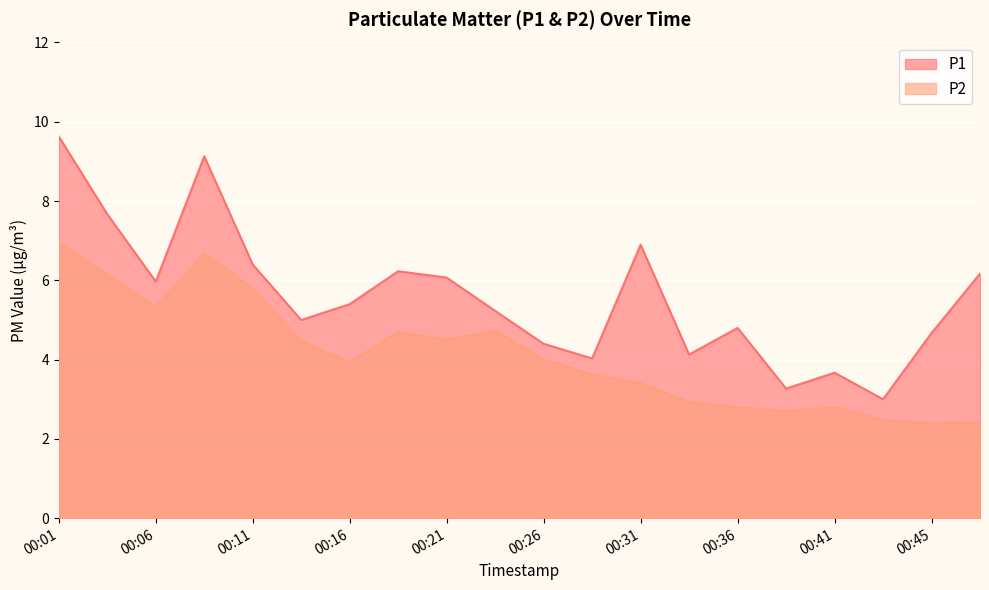

Reading right to left, list all the values displayed in this chart.

P1: 6.2	4.7	3.0	3.7	3.3	4.8	4.1	6.9	4.0	4.4	5.2	6.1	6.2	5.4	5.0	6.4	9.1	6.0	7.7	9.6
P2: 2.4	2.4	2.5	2.8	2.7	2.8	2.9	3.4	3.6	4.0	4.7	4.5	4.7	3.9	4.5	5.8	6.7	5.3	6.1	7.0